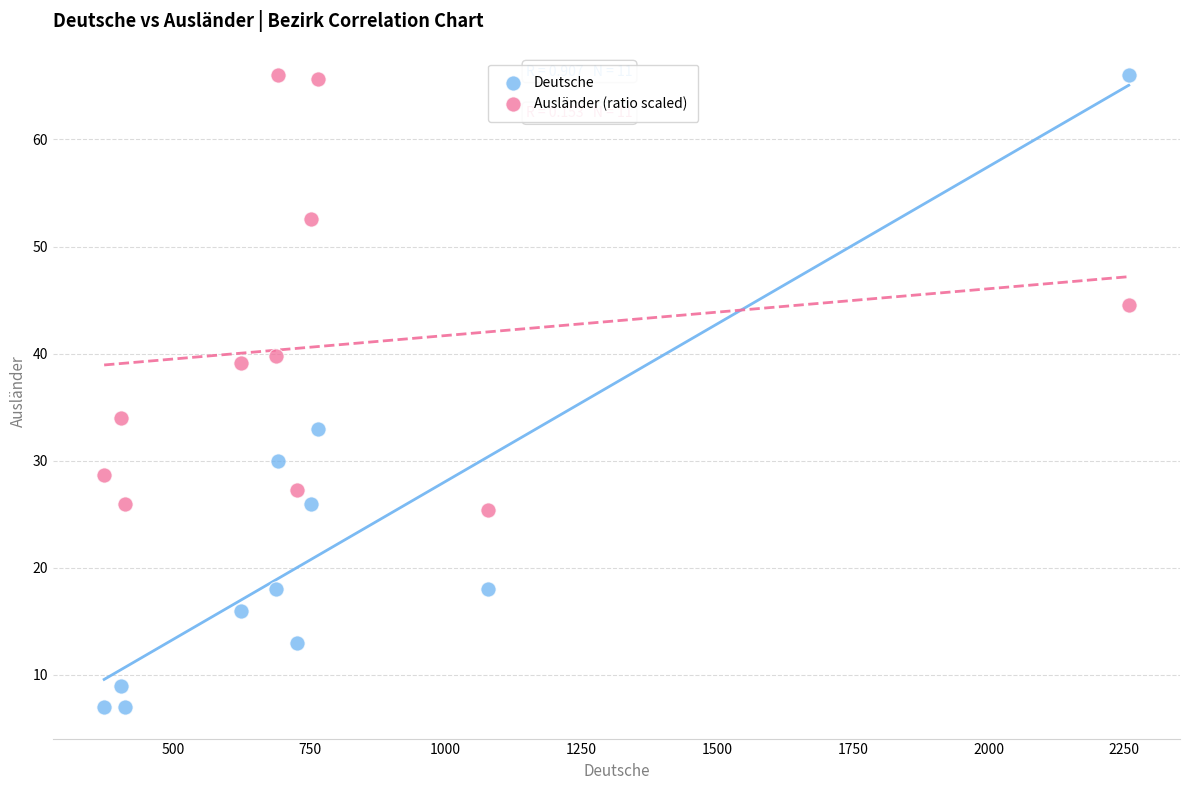

Which series has the largest Y range (max minus min)?

Deutsche